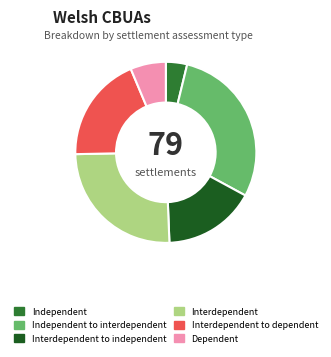

The Independent to interdependent slice represents 29% of the pie. True or false?

True